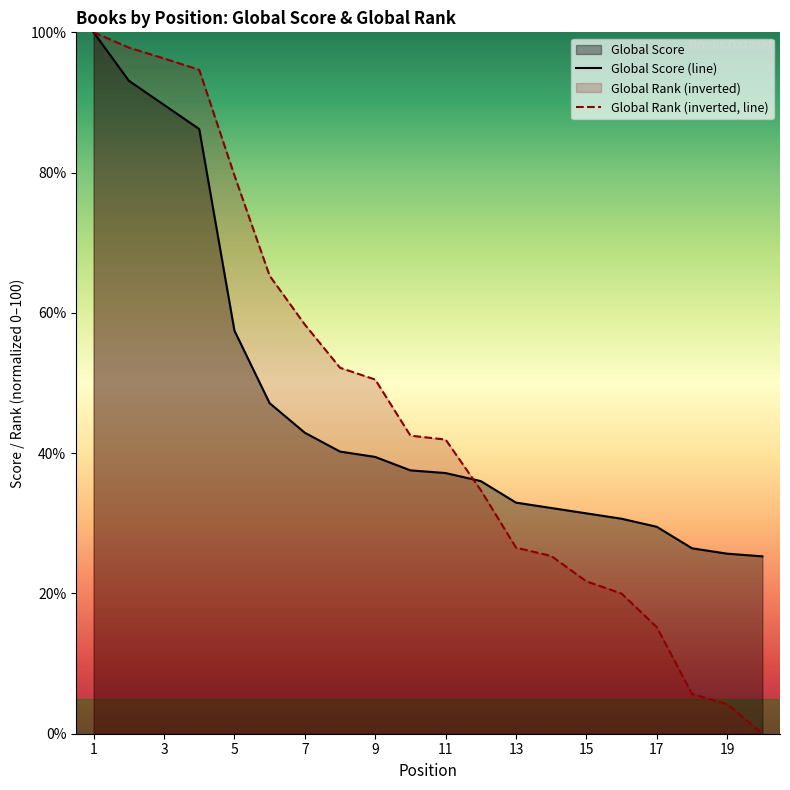

What is the lowest value of the Global Score (line) series?

25.3